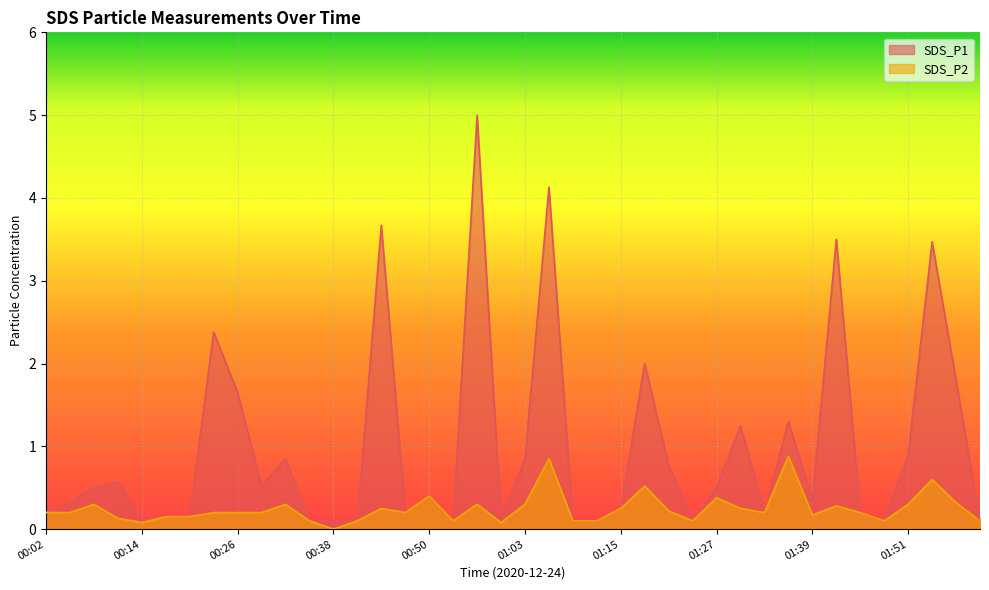

What position from the left is 01:54?

38